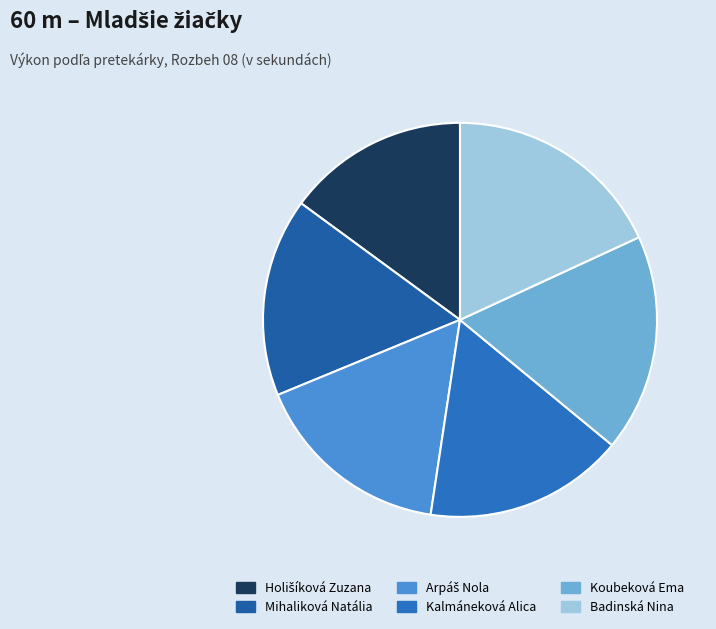

True or false: Koubeková Ema accounts for 6% of the total.

False